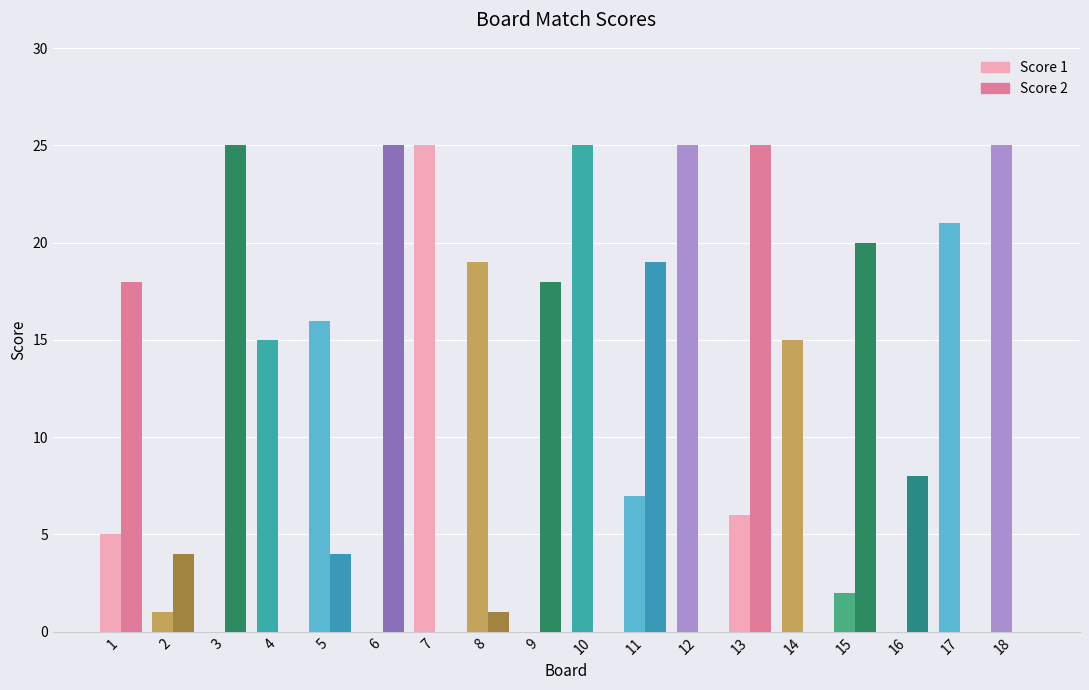

What is the greatest value displayed?

25